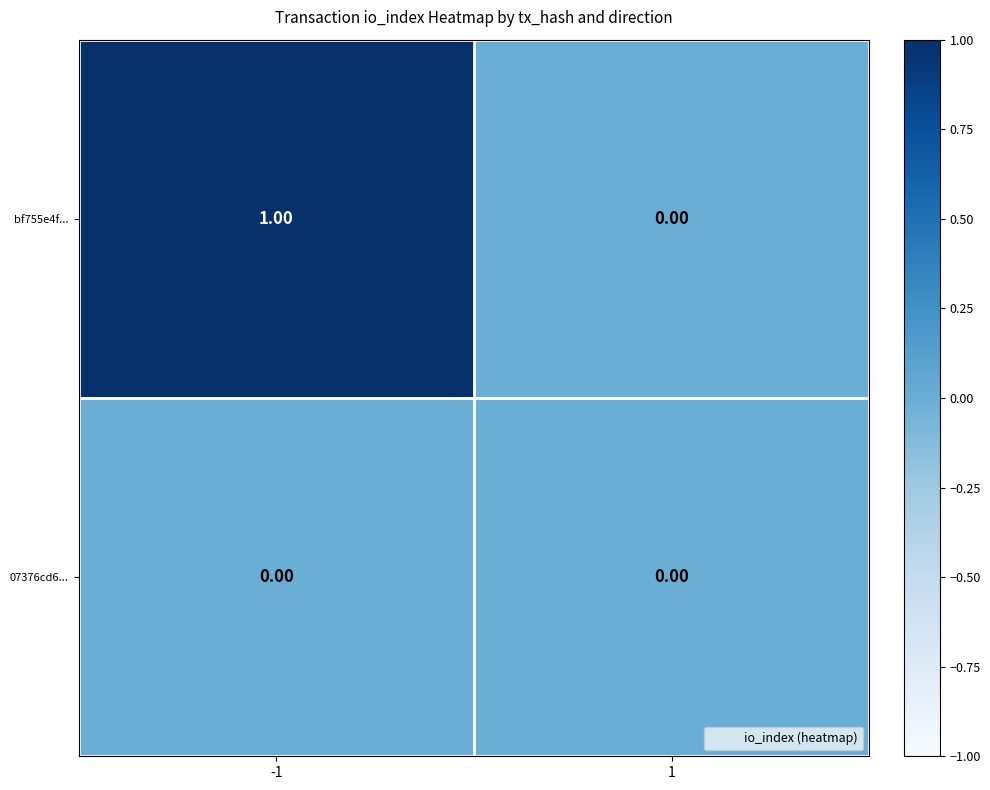

Which series has the largest total across all categories?

bf755e4f...